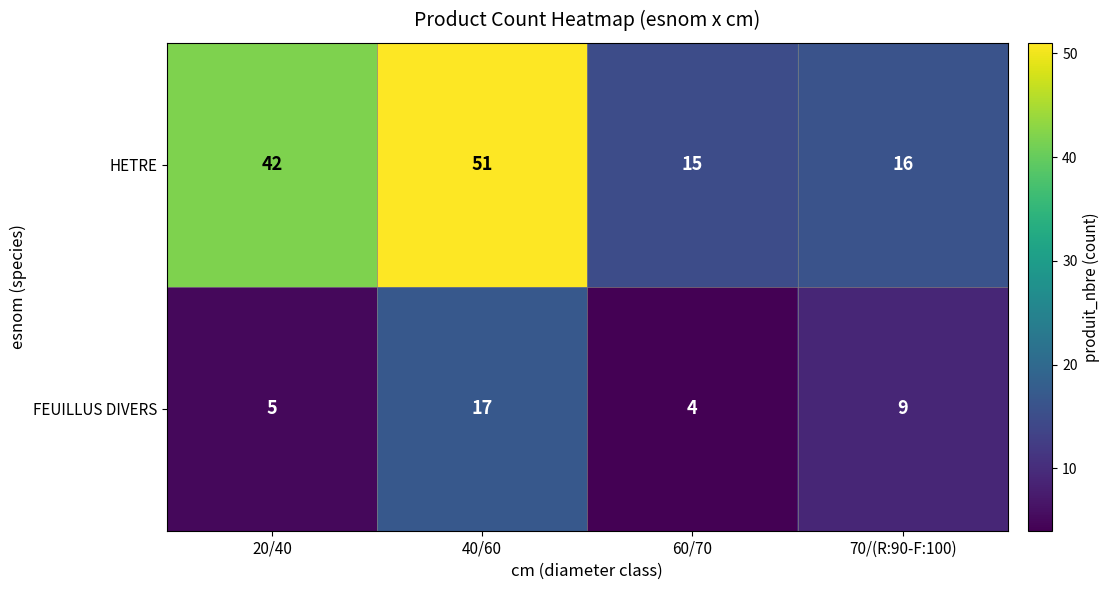

Is it true that FEUILLUS DIVERS equals 5 at 20/40?

True